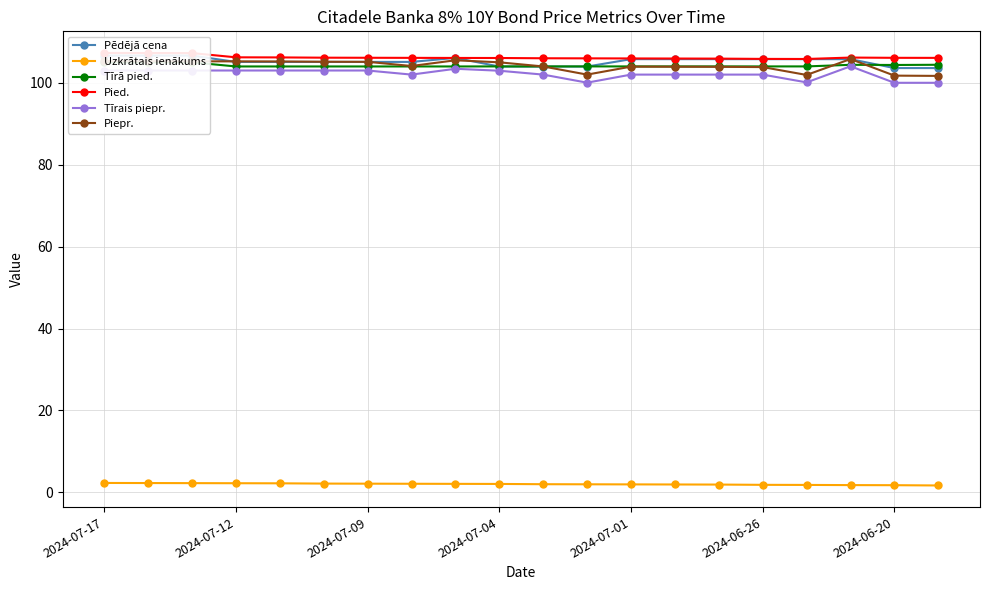

How many interior local peaks does the Tīrais piepr. series have?

2